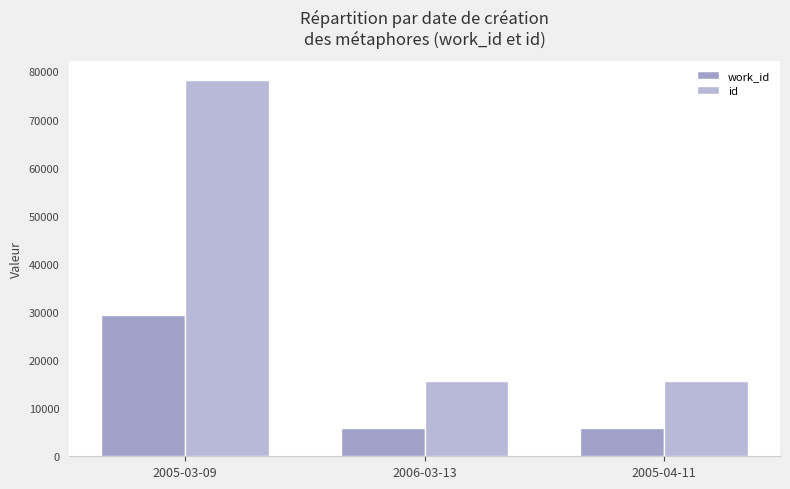

What are all the series names shown in the legend?

work_id, id